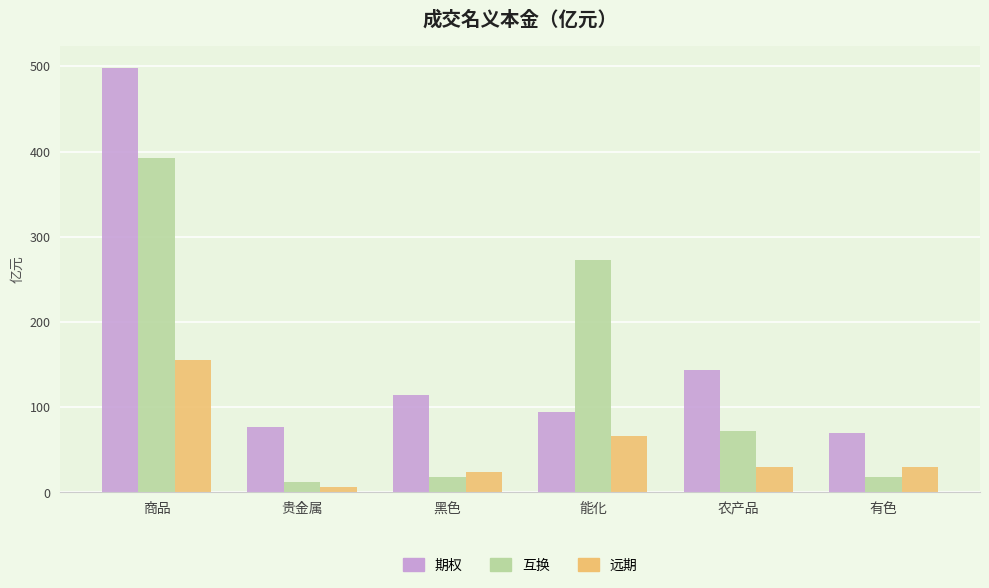

Is it true that 互换 equals 528.0 at 商品?

False